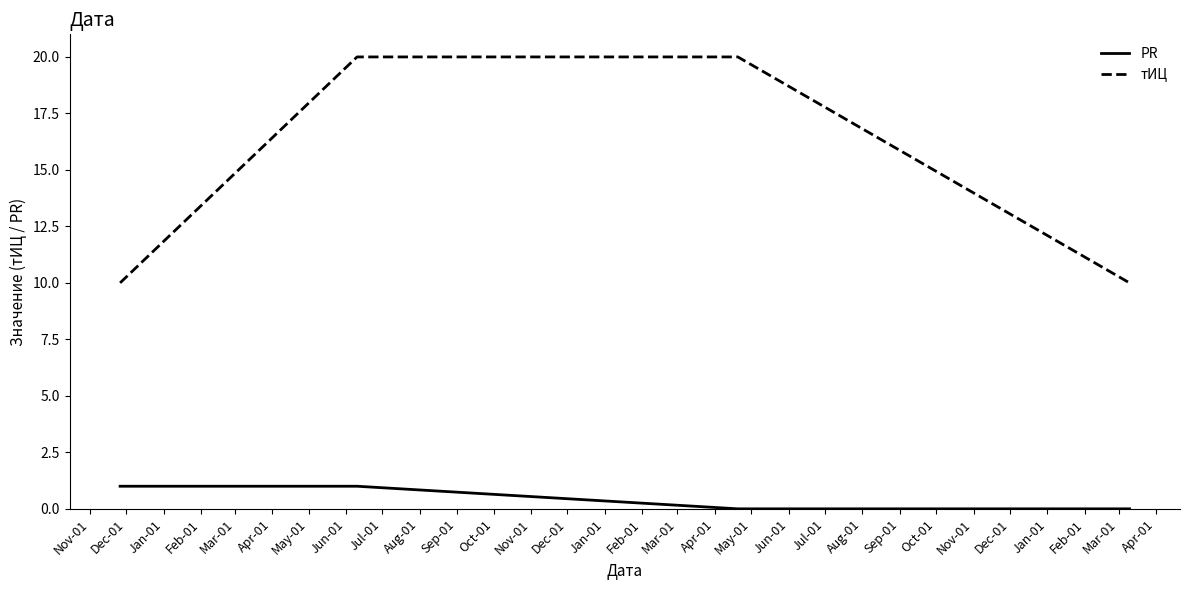

Which series has the largest total across all categories?

тИЦ